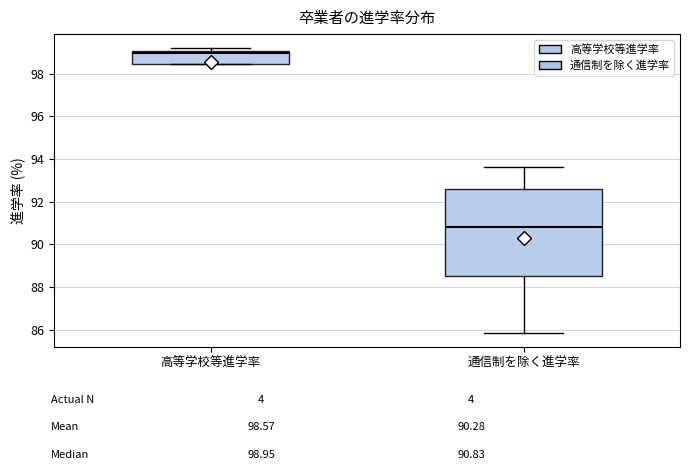

Reading left to right, transcribe this box plot: for each box, give where its median line is, the range the box spans, and where its two whiskers end, as read against the y-axis. The values are not printed on the chart, so give them approximately, as read against the axis.

高等学校等進学率: median 99.0 (just below the box's upper edge), box 98.4 to 99.0, whiskers 98.4 to 99.2
通信制を除く進学率: median 90.8, box 88.6 to 92.6, whiskers 85.8 to 93.6